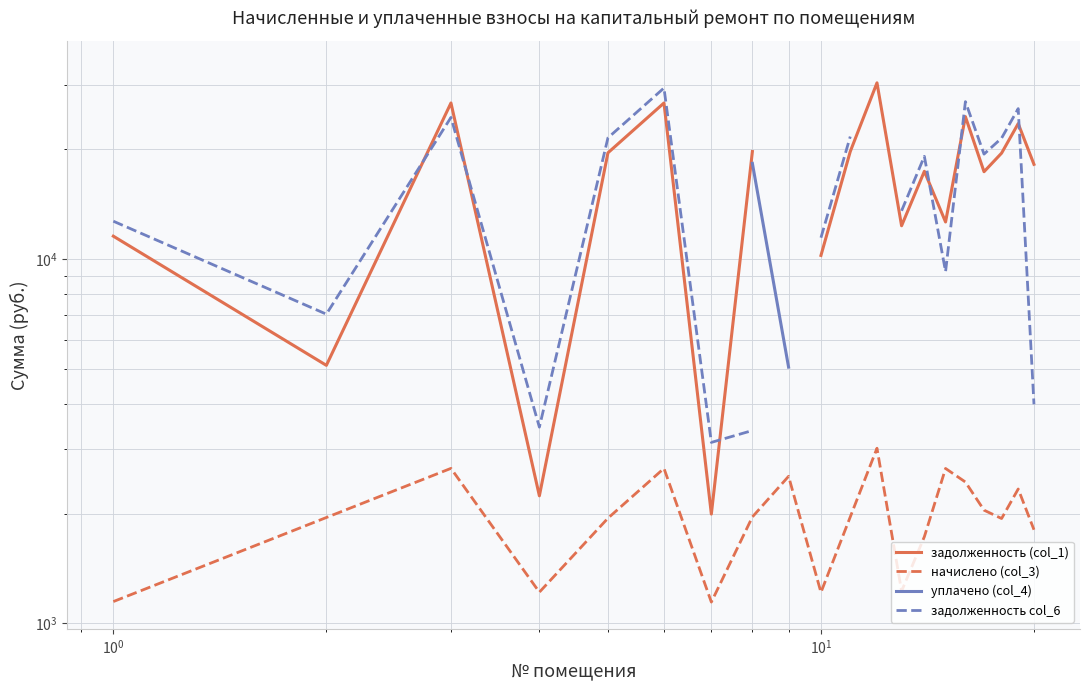

Is this an area chart (filled region under the line)?

No